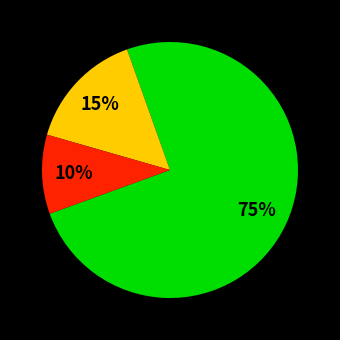

Is there any slice that represents more than half of the pie?

Yes